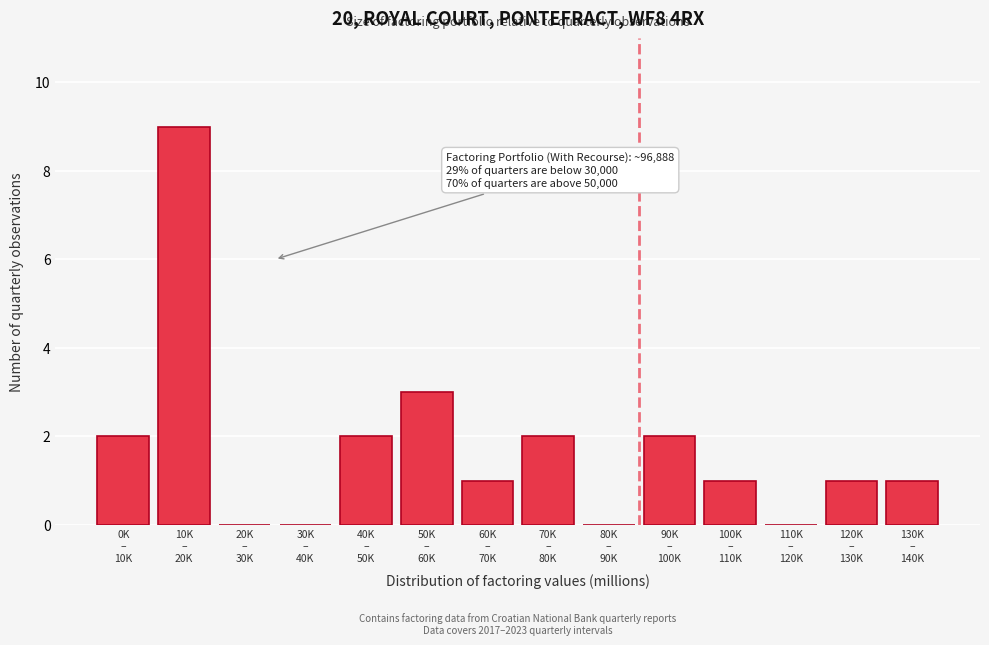

What is the maximum value shown in the chart?

9